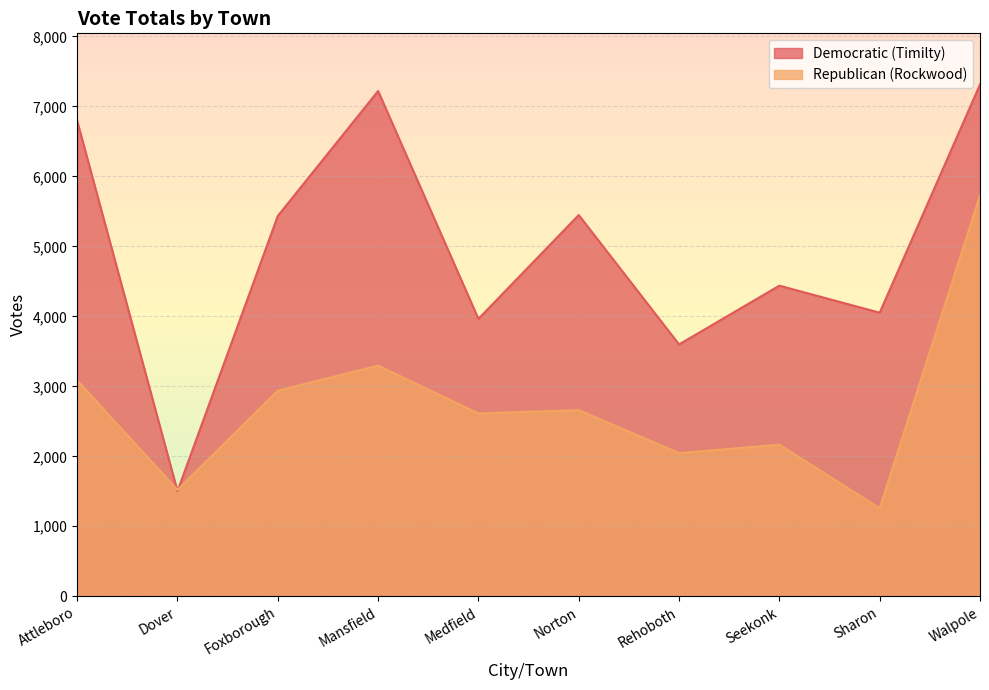

How many interior local valleys does the Republican (Rockwood) series have?

4